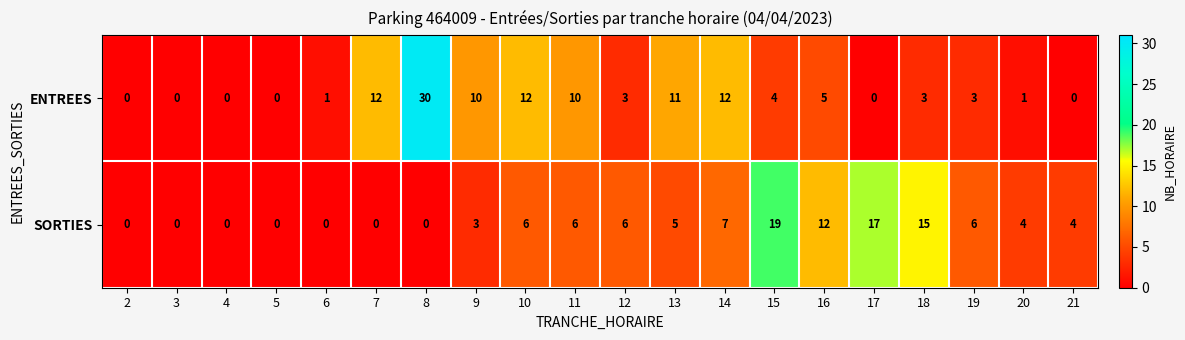

What is the average value of the ENTREES series?

6